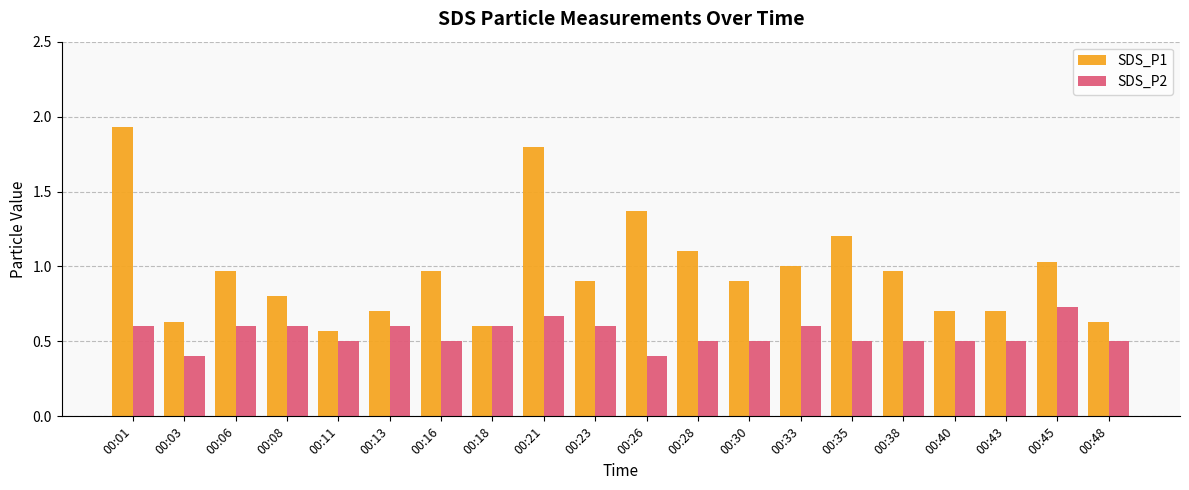

True or false: SDS_P1 has a value of 0.8 at 00:26.

False